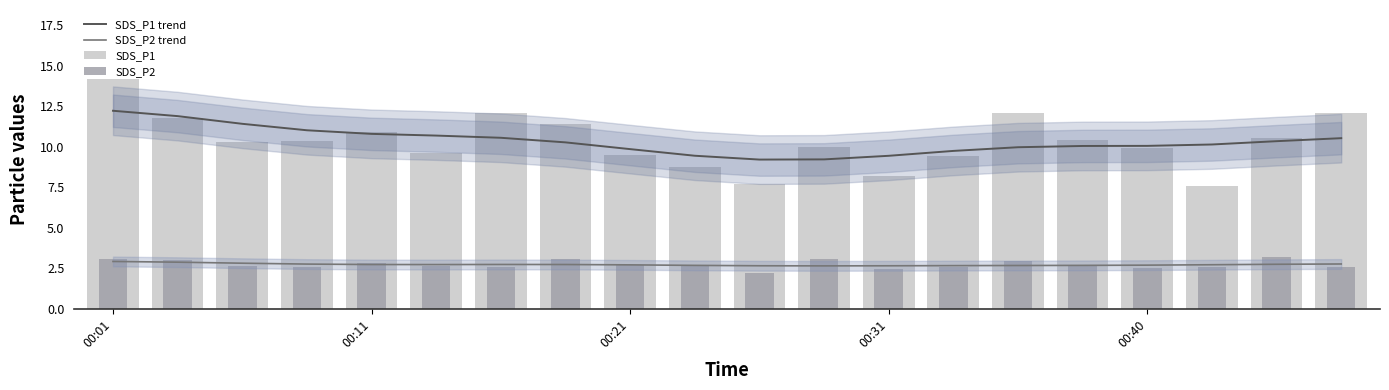

What is the minimum value for SDS_P2 trend?

2.6